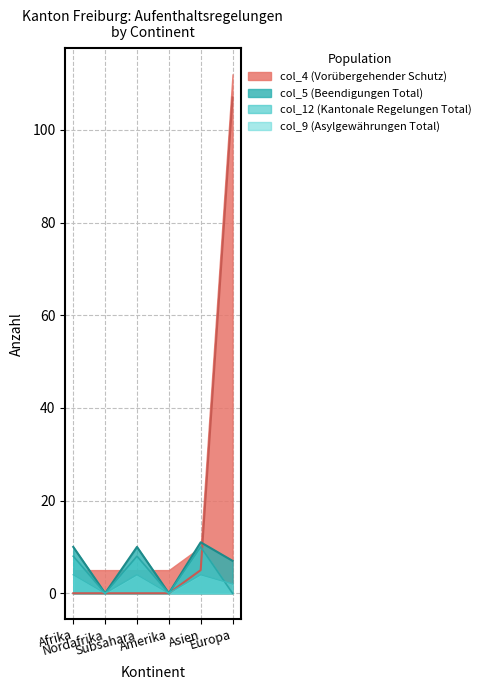

How many values in col_4 (Vorübergehender Schutz) are above zero?

2